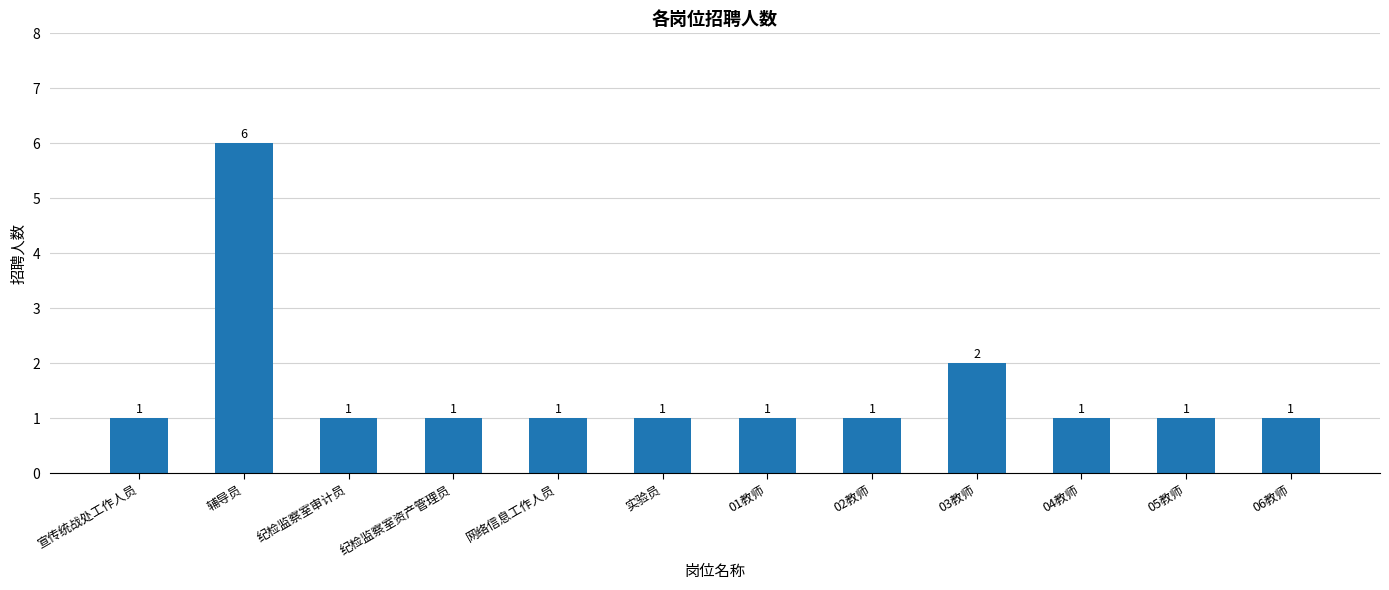

What is the ratio of the value at 05教师 to the value at 03教师?

0.5